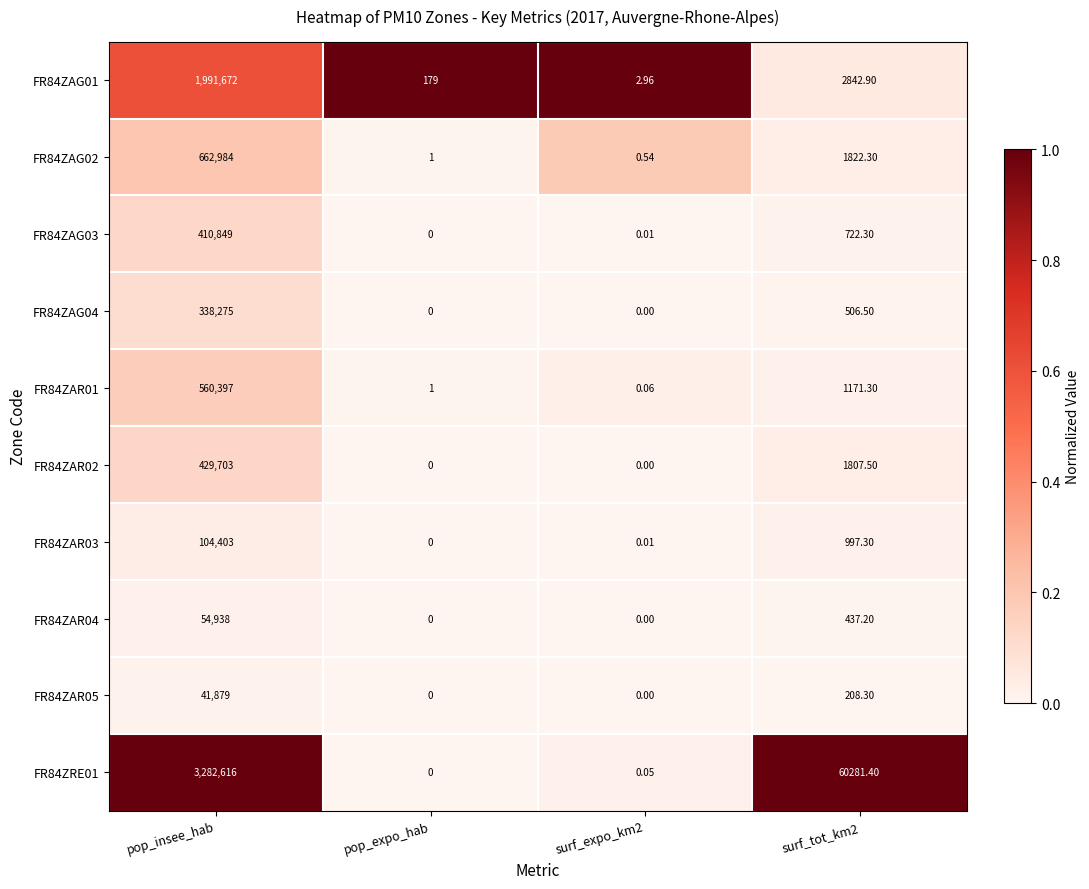

Where does the FR84ZAR03 series first go above 997?

pop_insee_hab